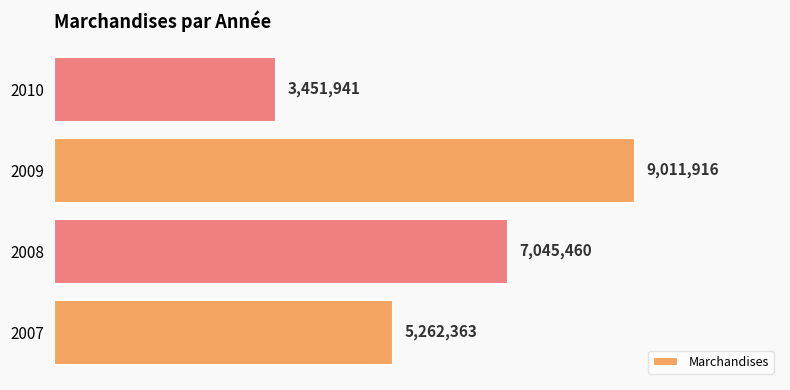

What is the average value?

6192920